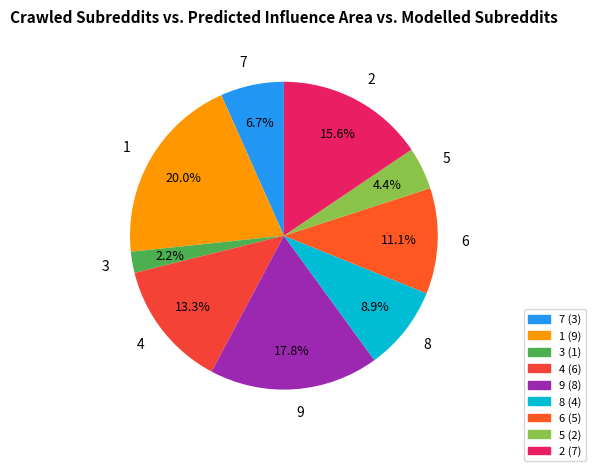

Does 9 account for over 50% of the chart?

No